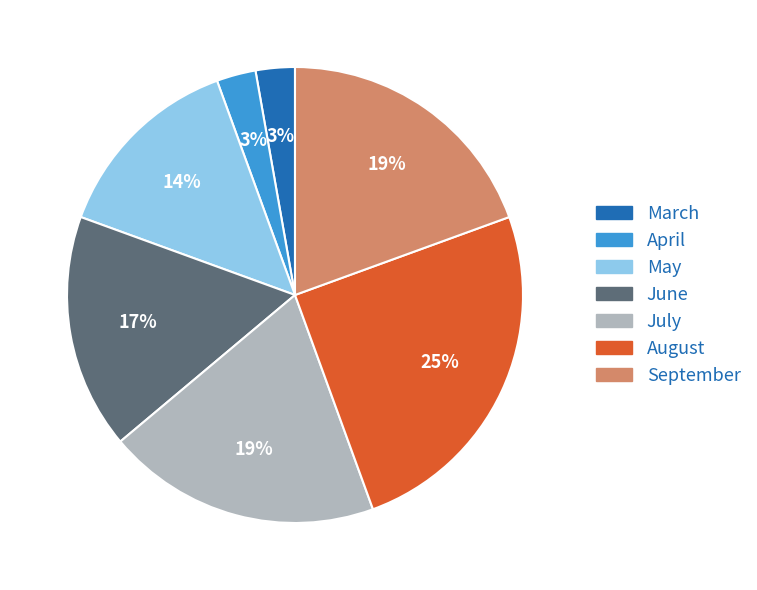

Is there a majority slice in this chart?

No